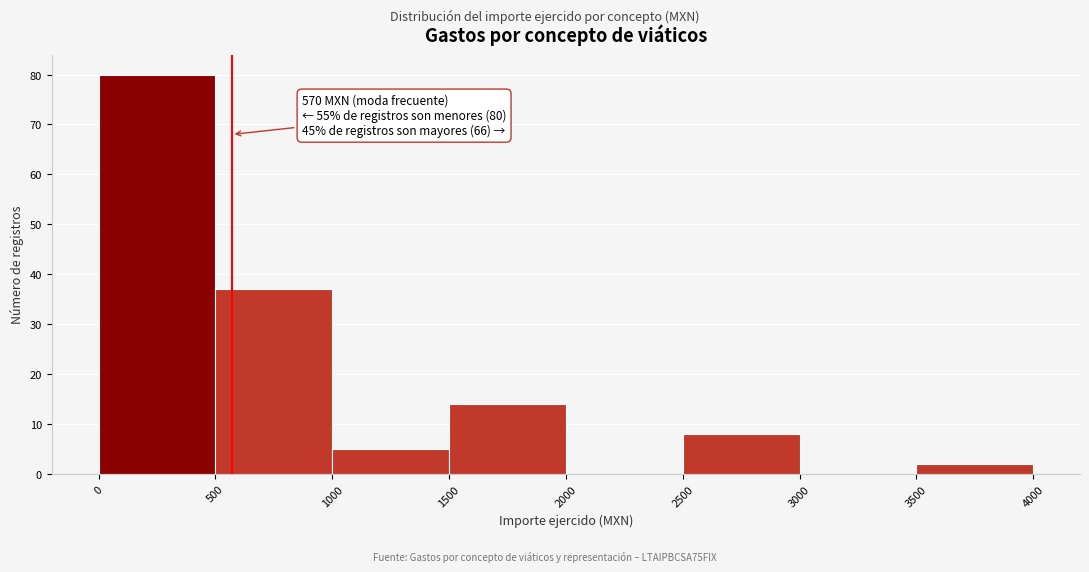

Which range on the x-axis has the tallest bar?

0 to 500